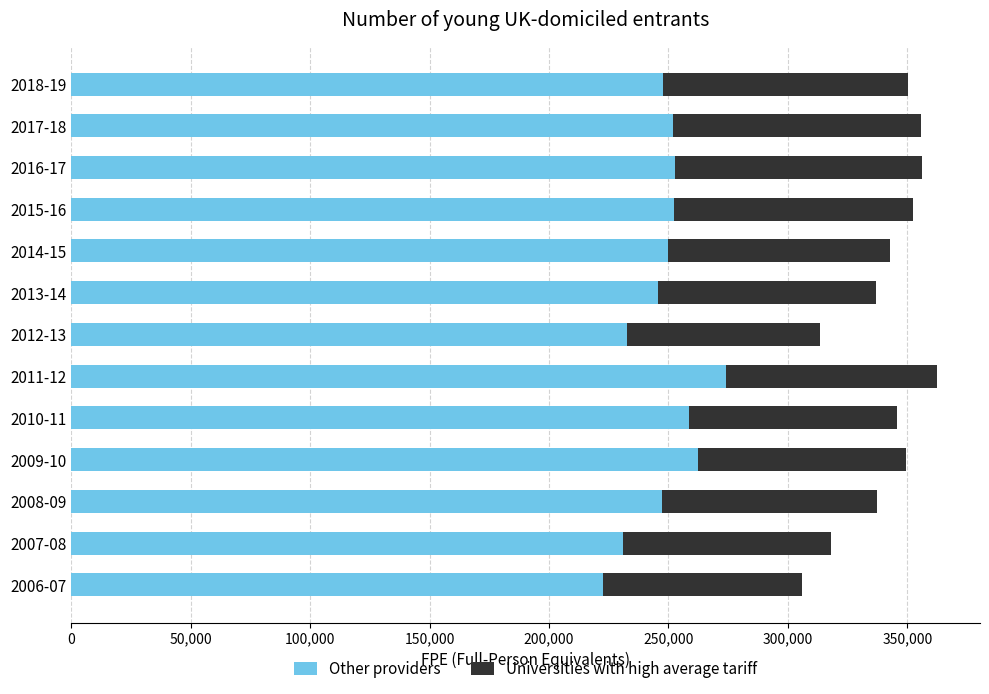

What is the total value across all series at 2011-12?

362290